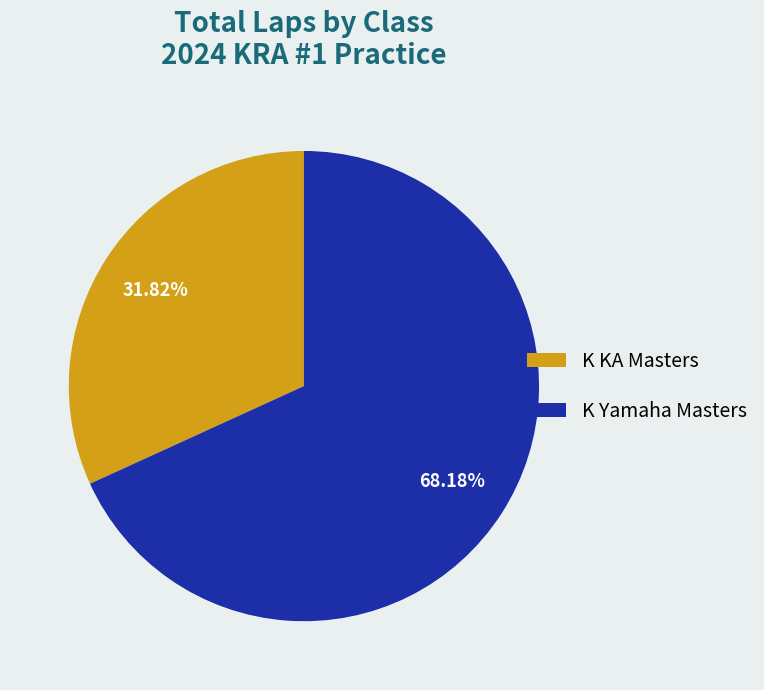

What percentage do K KA Masters and K Yamaha Masters together represent?

100.0%